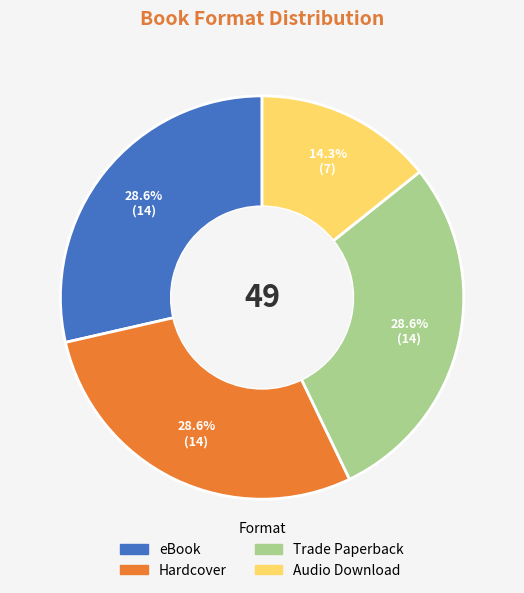

What is the ratio of the value at eBook to the value at Trade Paperback?

1.0